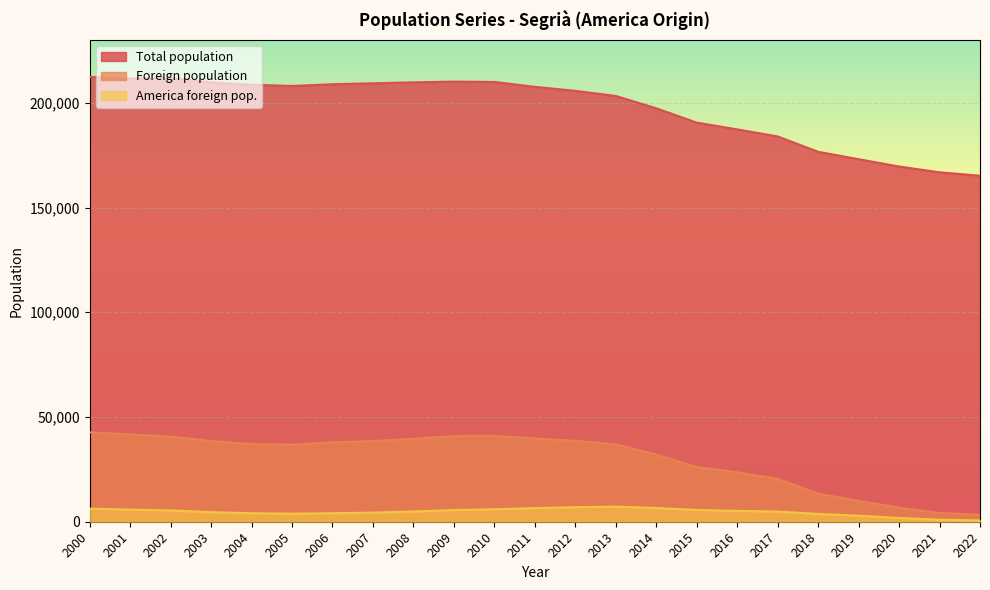

The value of Foreign population at 2005 is 50189. True or false?

False